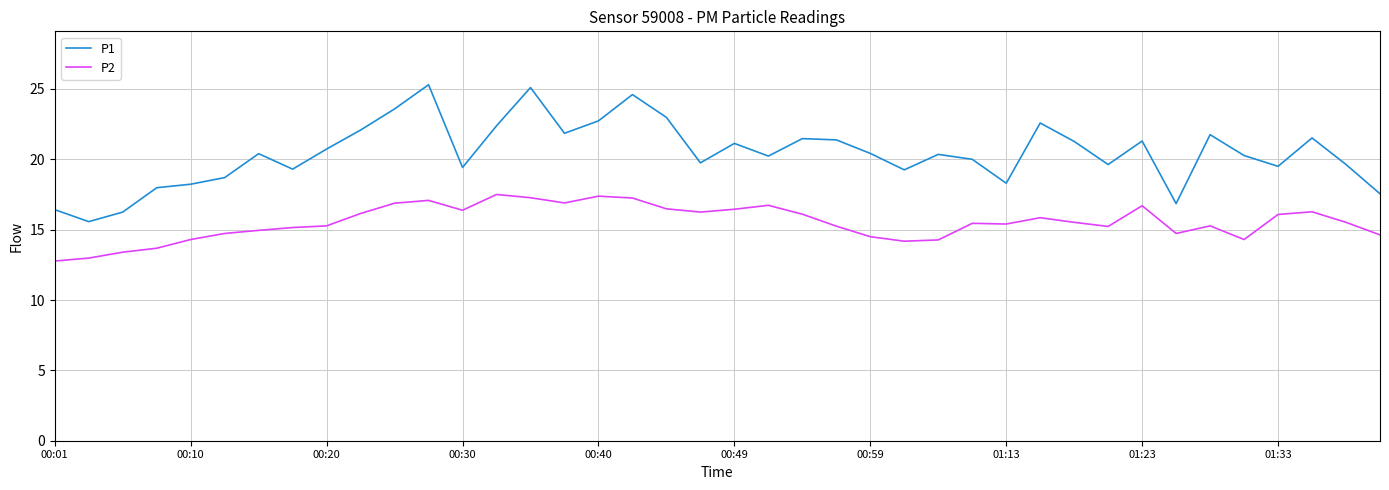

Which series has the largest range (max minus min)?

P1